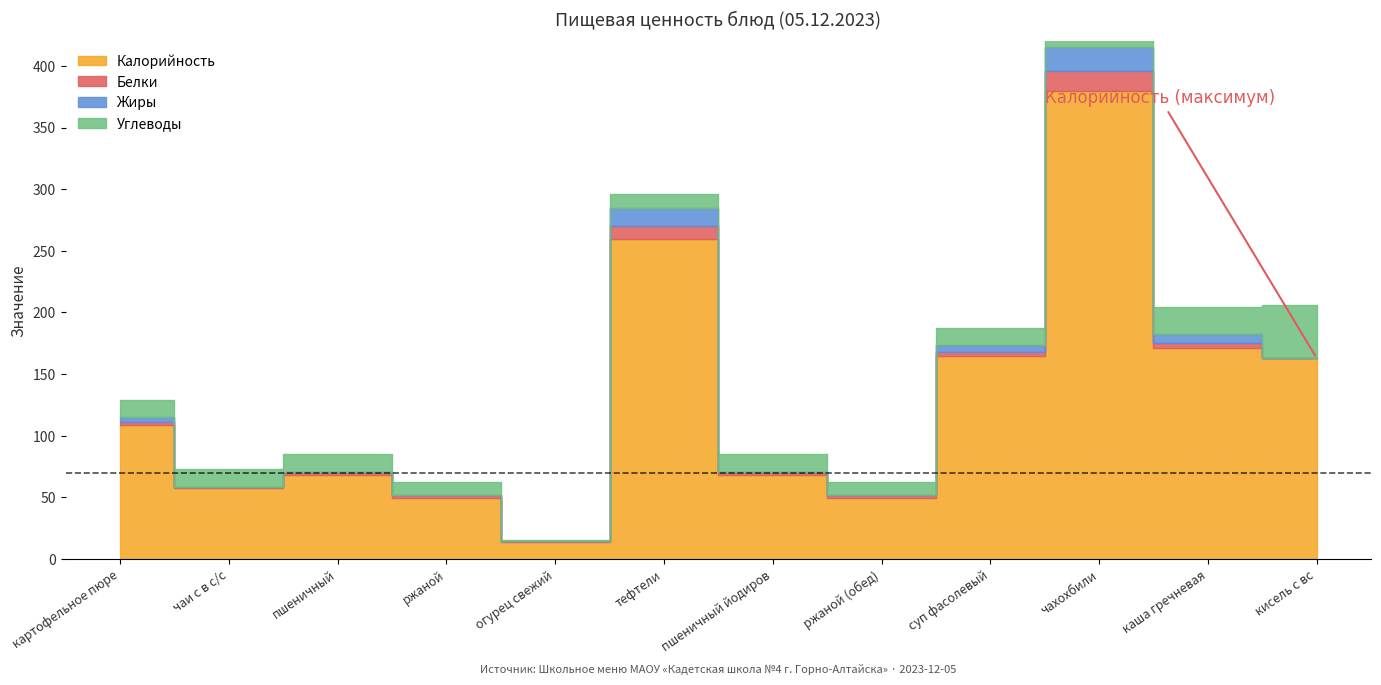

How many values in the Калорийность series exceed 109?

5